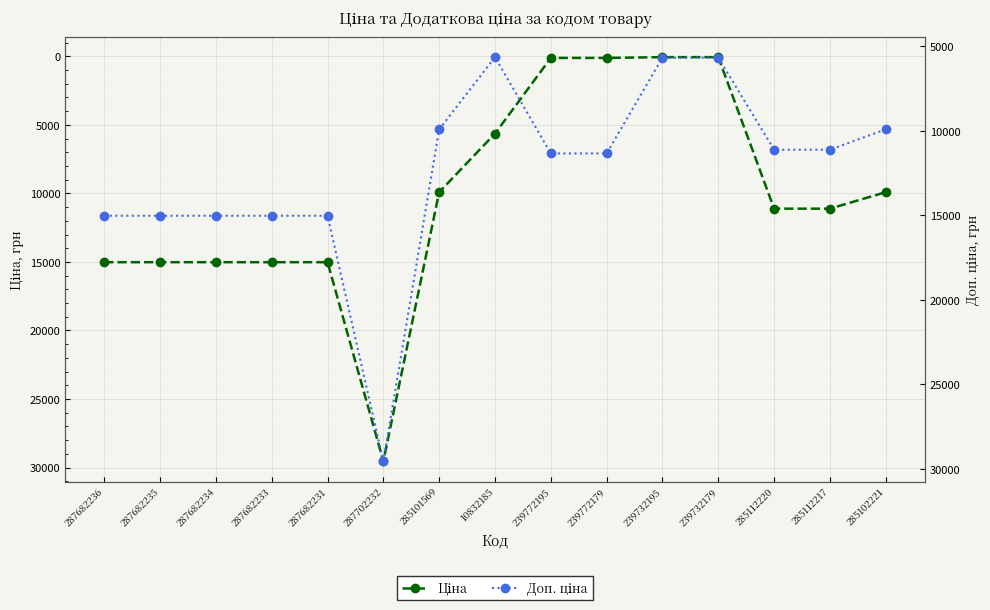

At which label is Доп. ціна closest to 17592?

287682236